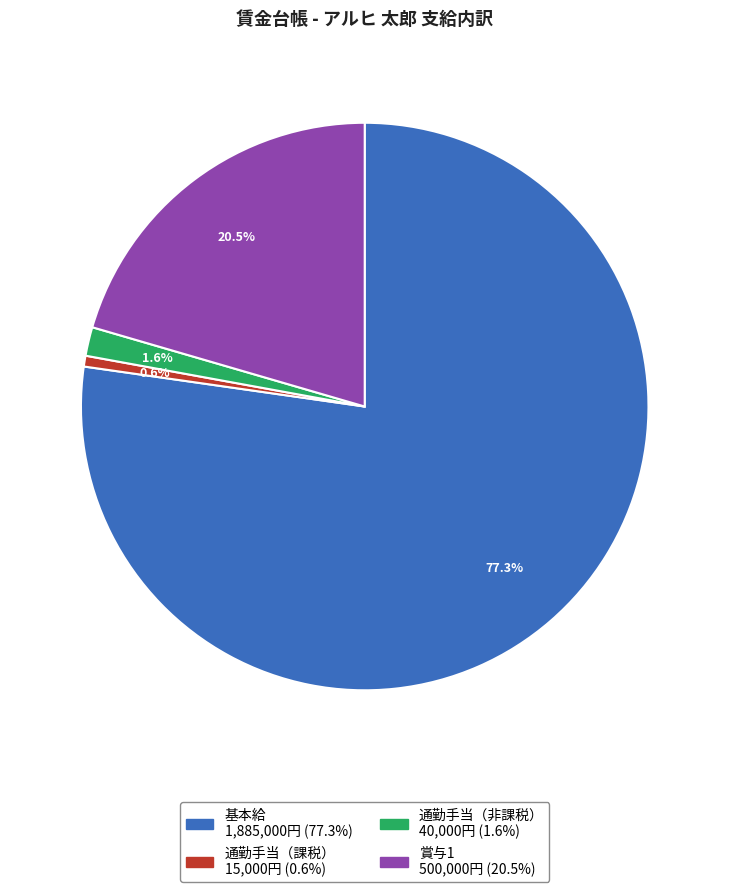

Which slice represents more than half of the pie?

基本給